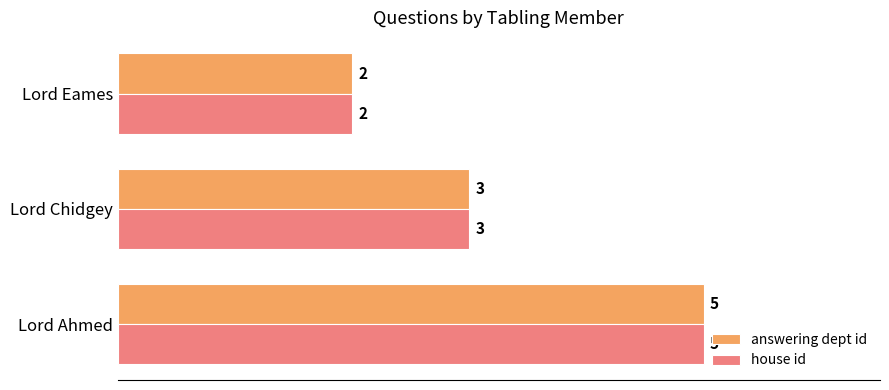

Count the number of categories in the chart.

3